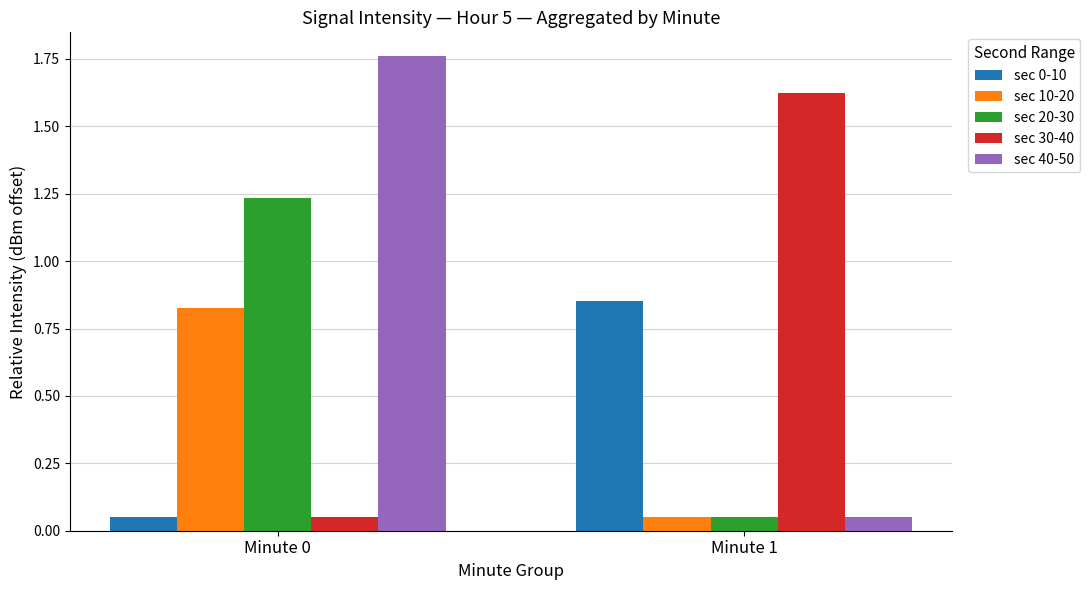

Where is sec 30-40 nearest to the value 0?

Minute 0